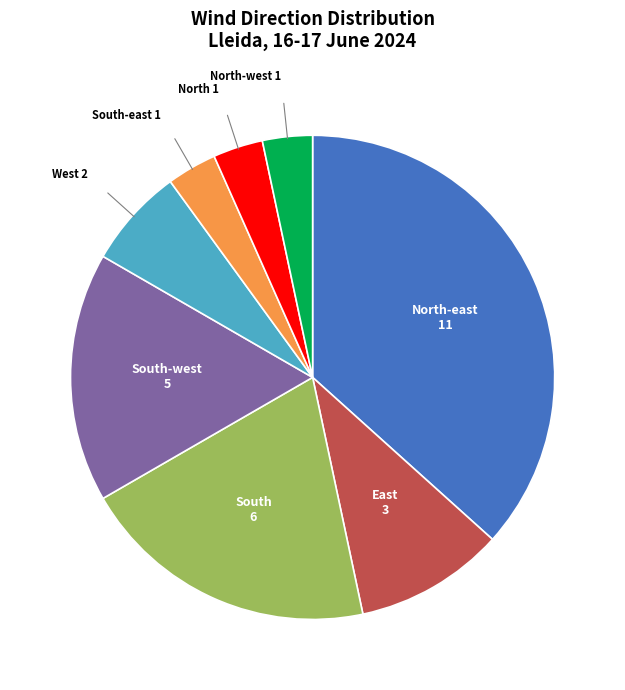

Is it true that South-east is 3% of the pie?

True